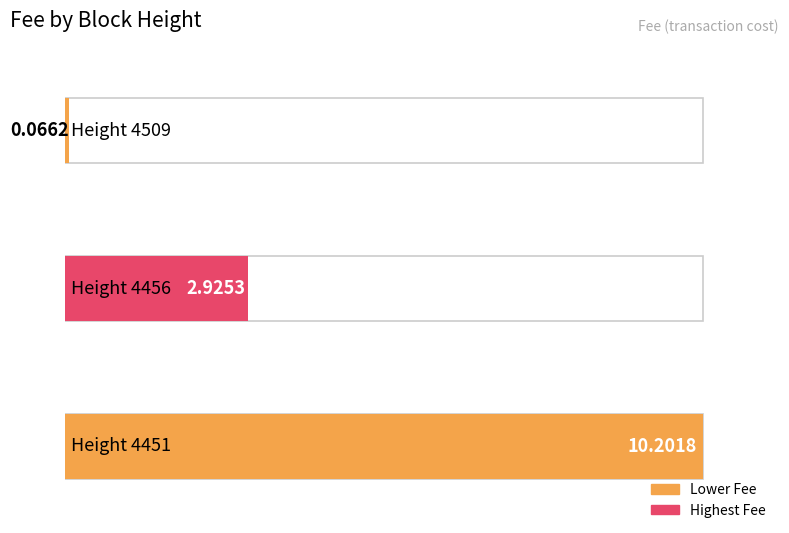

What is the difference between the second highest and minimum values?

2.9